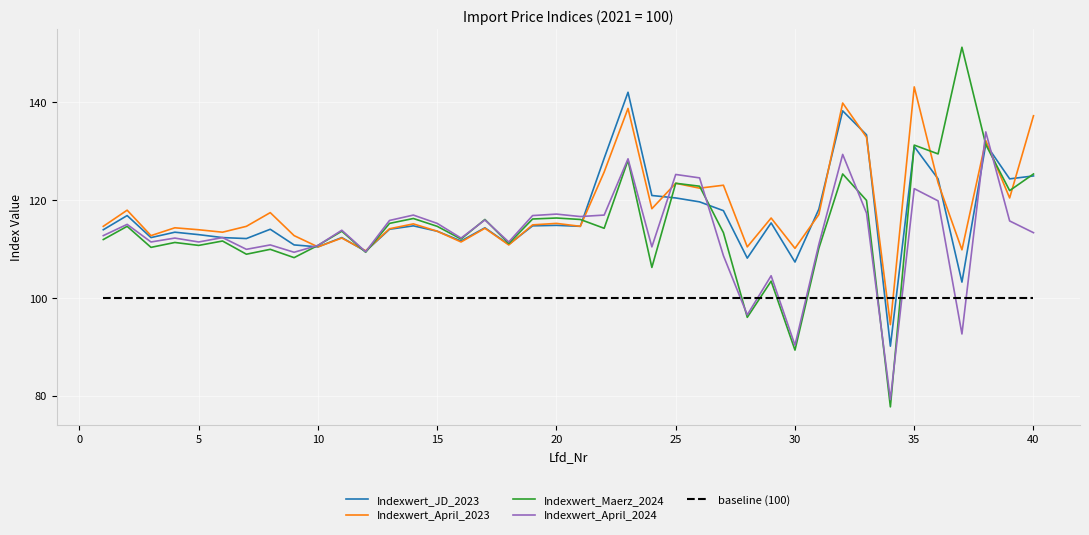

What is the maximum value shown in the chart?

151.2